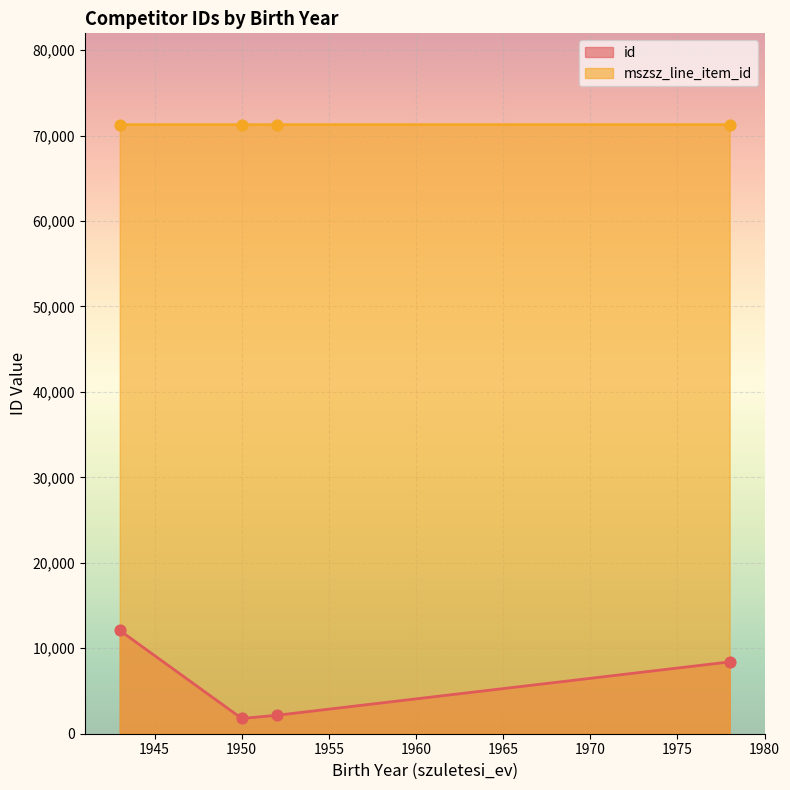

Which series reaches the maximum Y coordinate?

mszsz_line_item_id